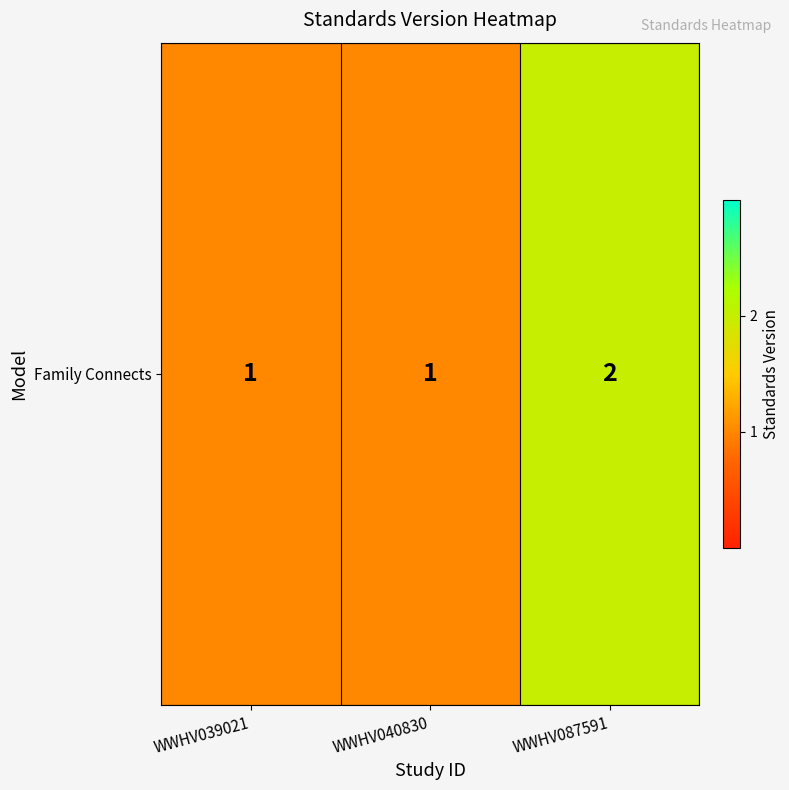

What is the sum of the values at WWHV040830 and WWHV039021?

2